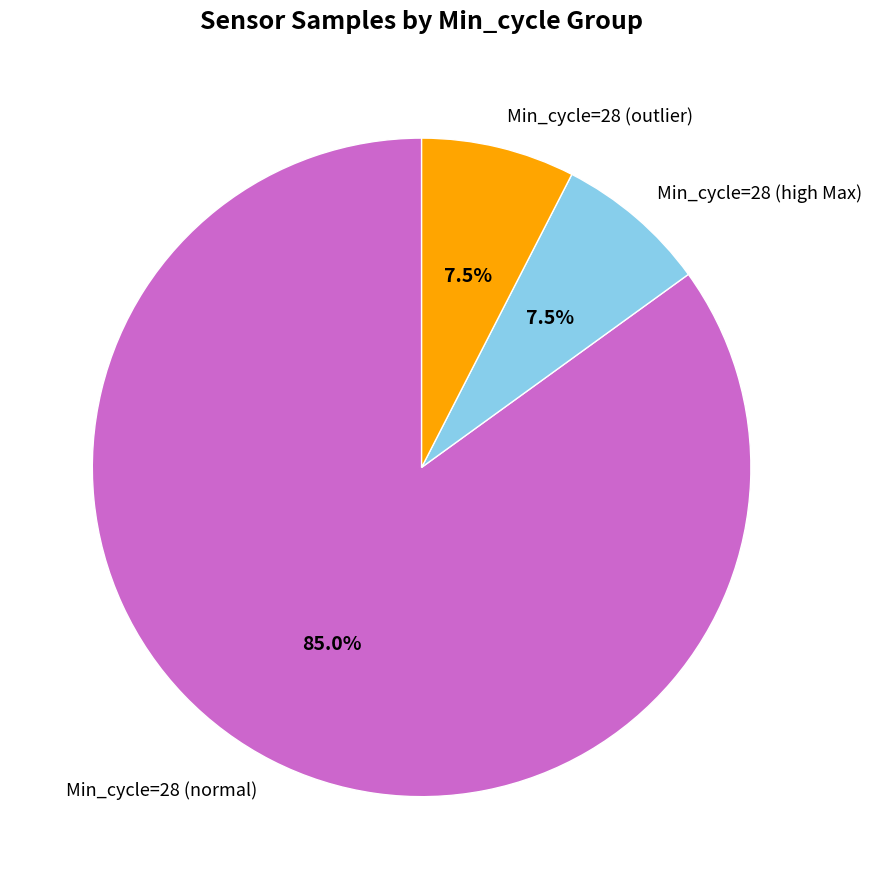

Does any single category account for the majority?

Yes